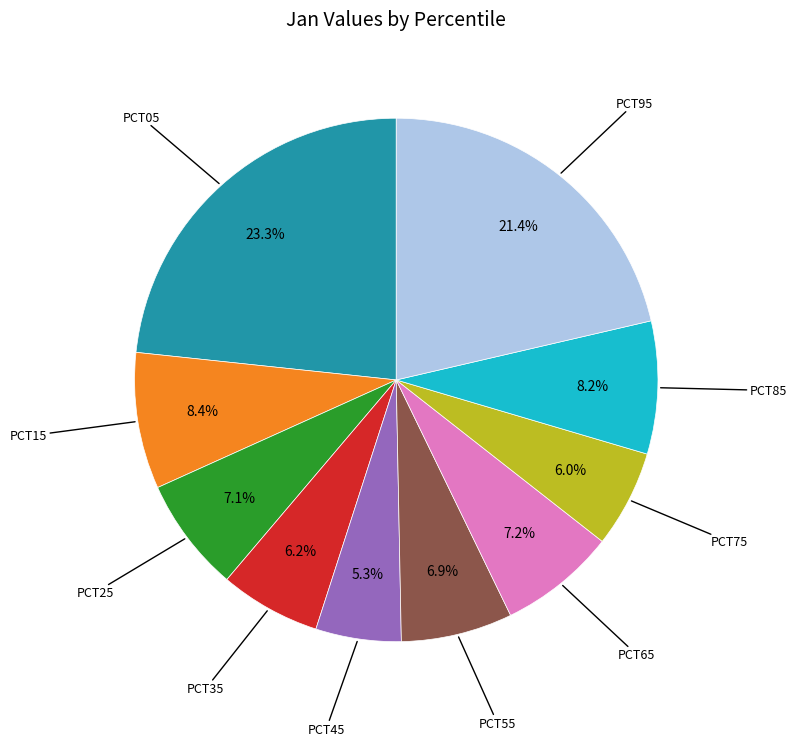

Is there a majority slice in this chart?

No